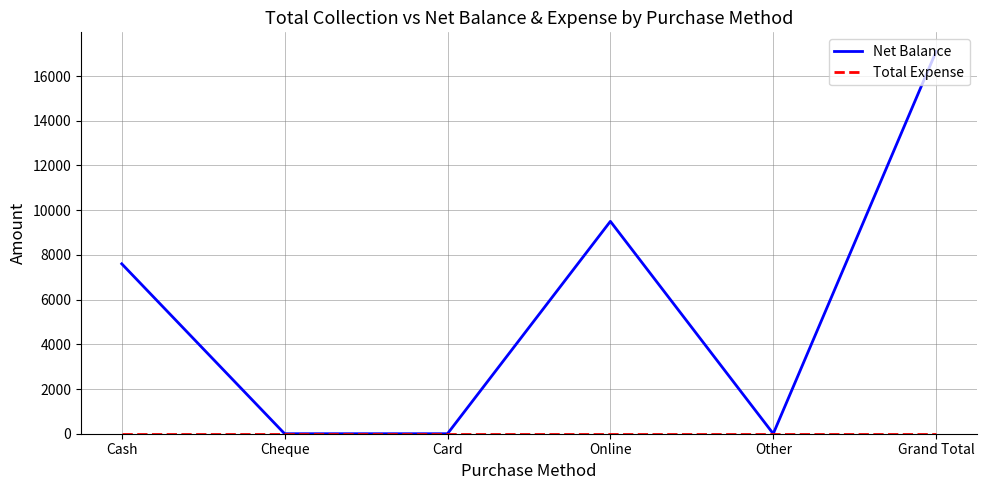

Which series has the largest total across all categories?

Net Balance